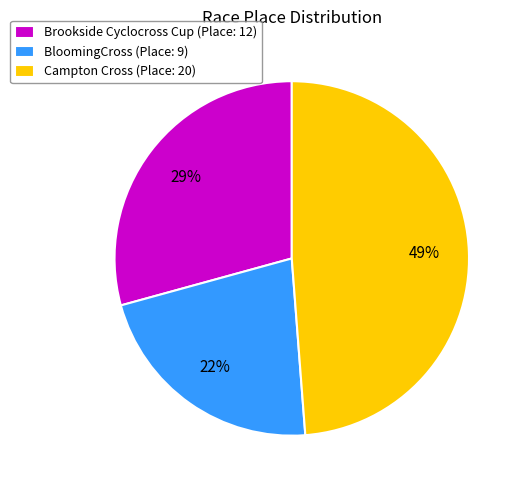

Do Brookside Cyclocross Cup (Place: 12) and BloomingCross (Place: 9) together represent more than half of the pie?

Yes